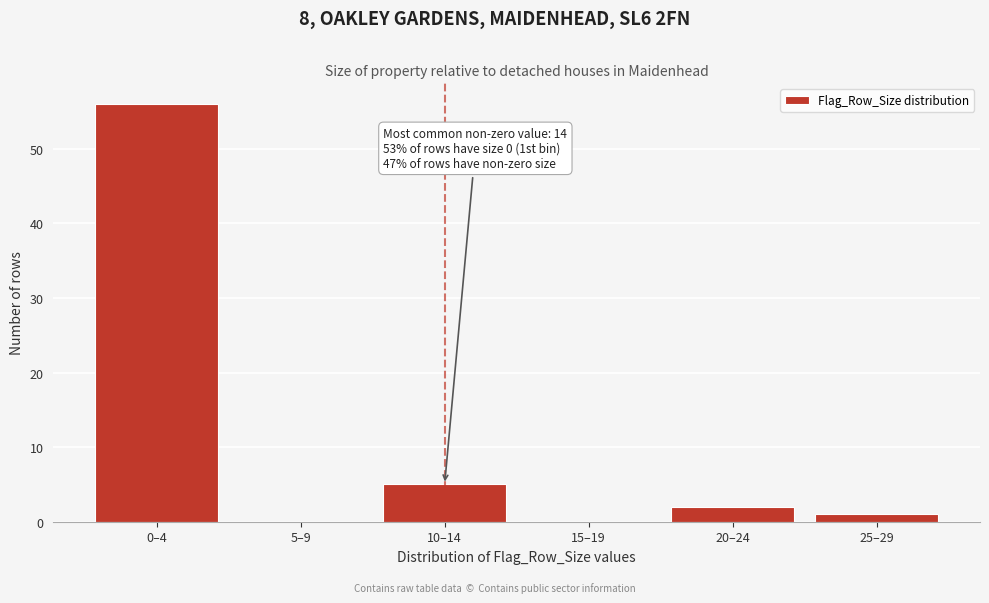

Reading right to left, list all the values displayed in this chart.

25–29=1	20–24=2	15–19=0	10–14=5	5–9=0	0–4=56